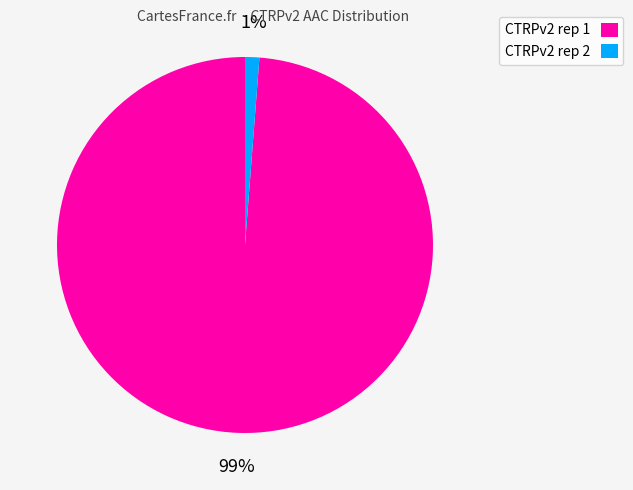

Which slice is the smallest?

CTRPv2 rep 2